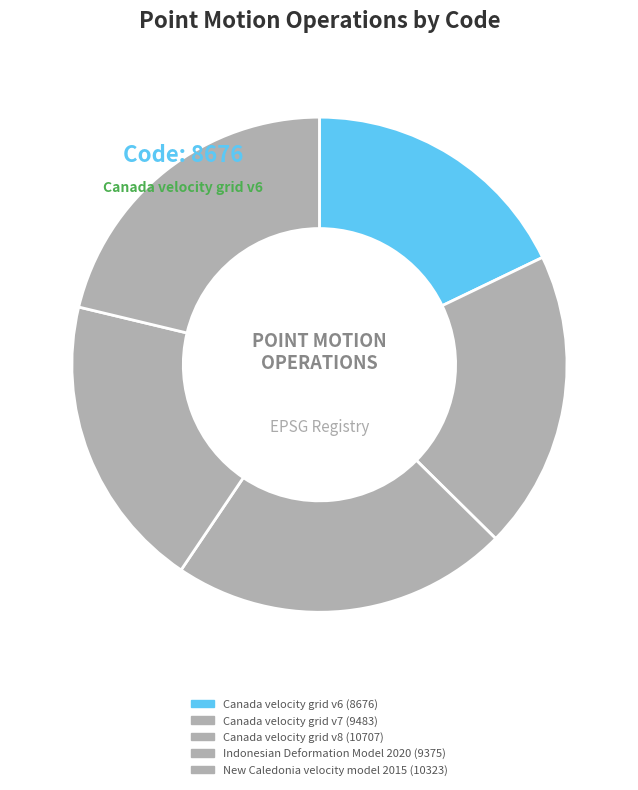

Which slice is the smallest?

Canada velocity grid v6